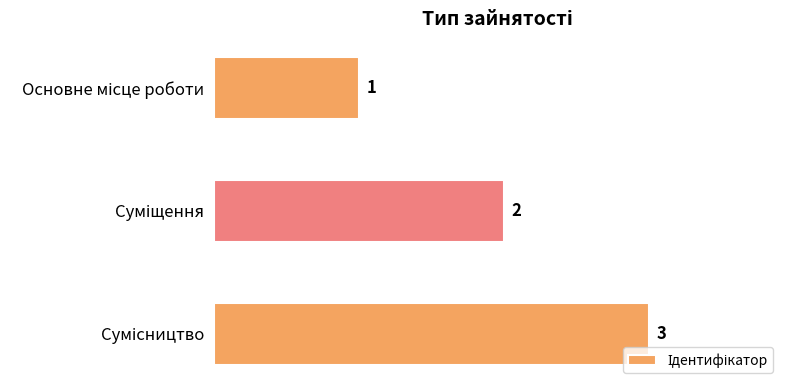

What is the average value?

2